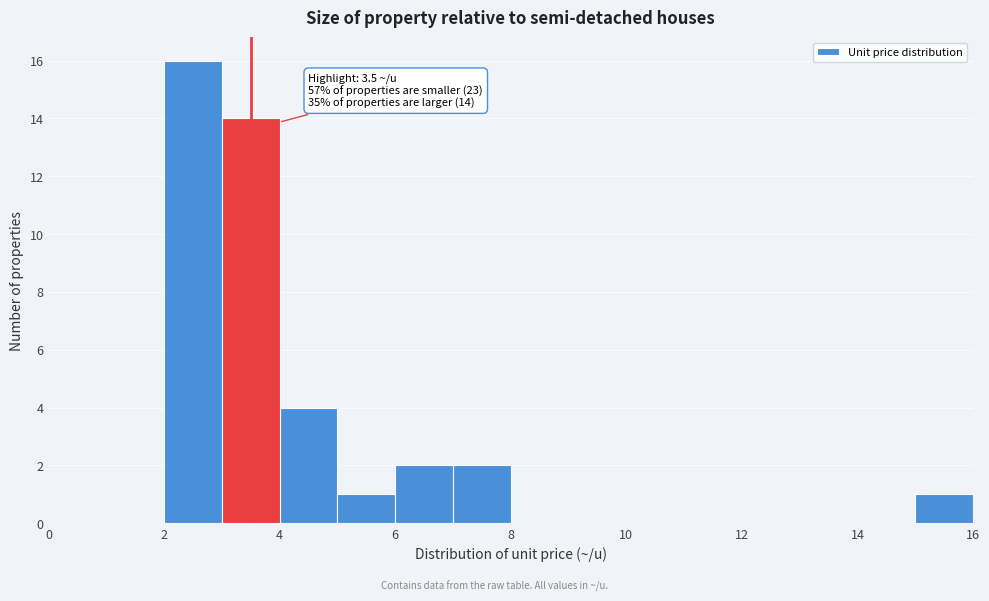

Over which range of the x-axis is the bar tallest?

2 to 3